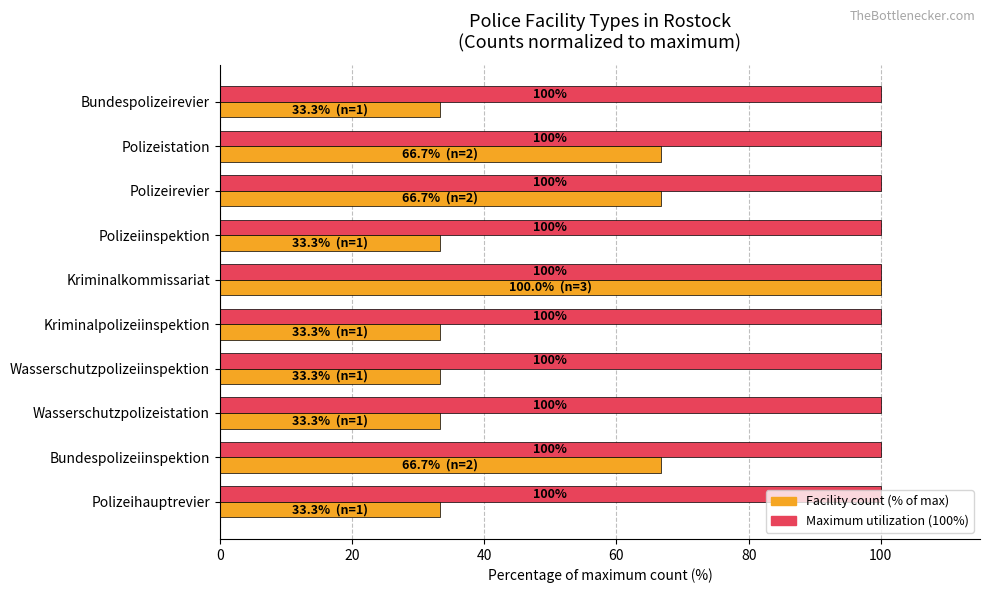

At which category is the sum across all series the highest?

Kriminalkommissariat